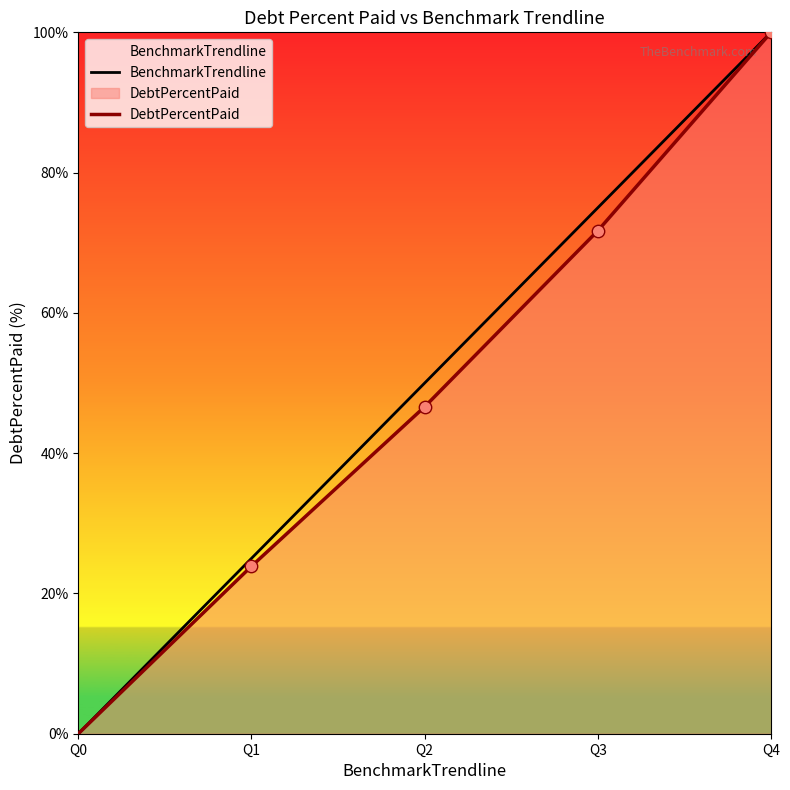

What is the total value across all series at Q3?

146.7